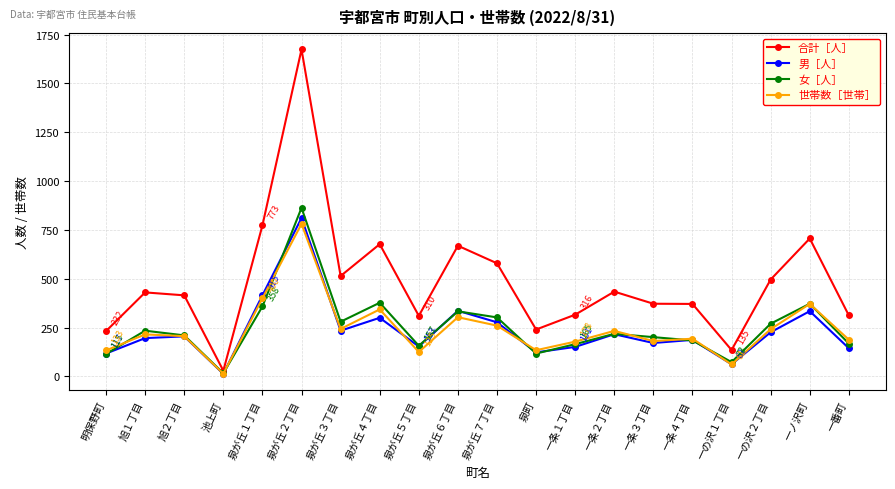

Which series has the largest total across all categories?

合計［人］